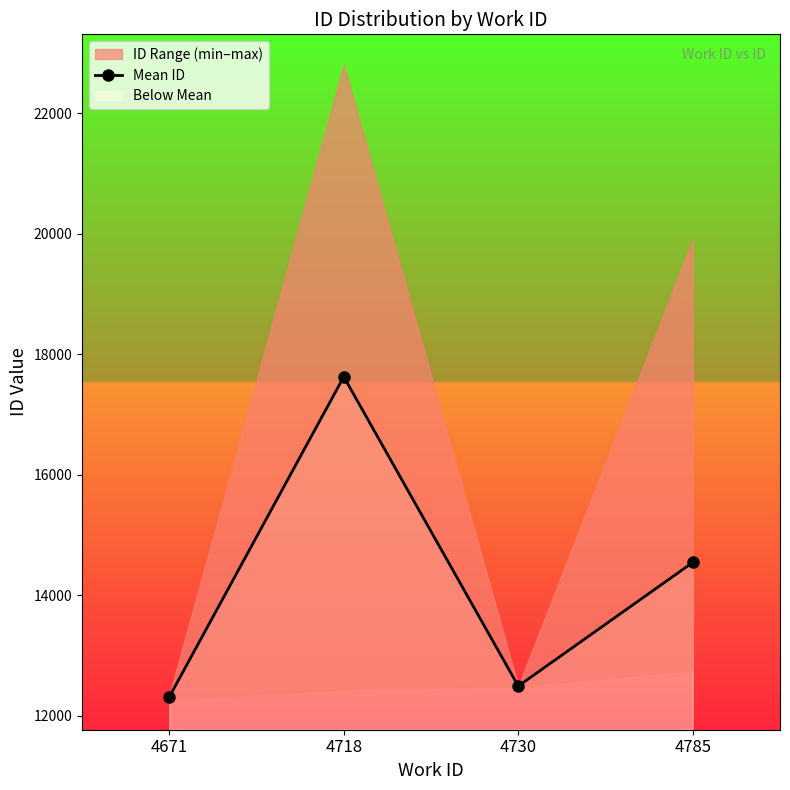

Between 4671 and 4730, which is larger?

4730